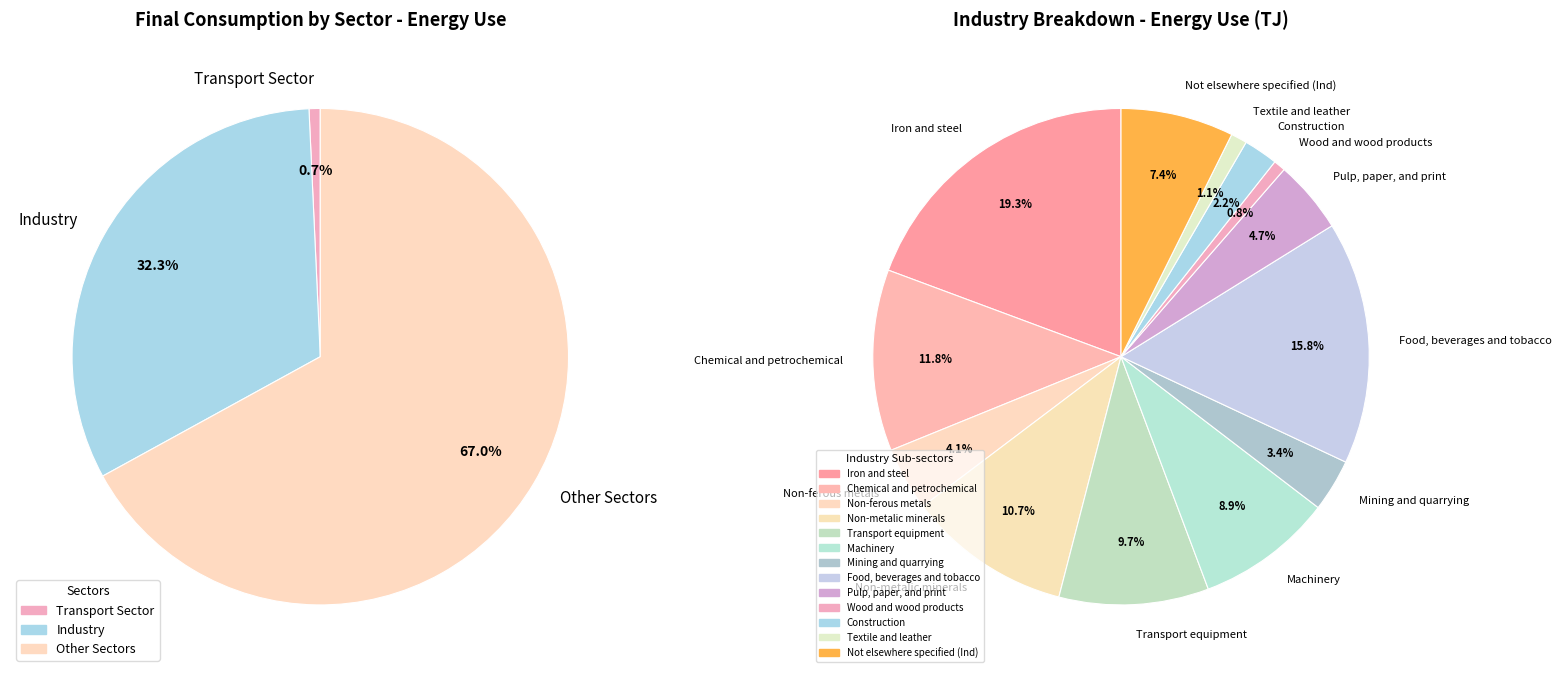

To the nearest percent, what is the combined percentage of Other Sectors and Transport Sector?

68%